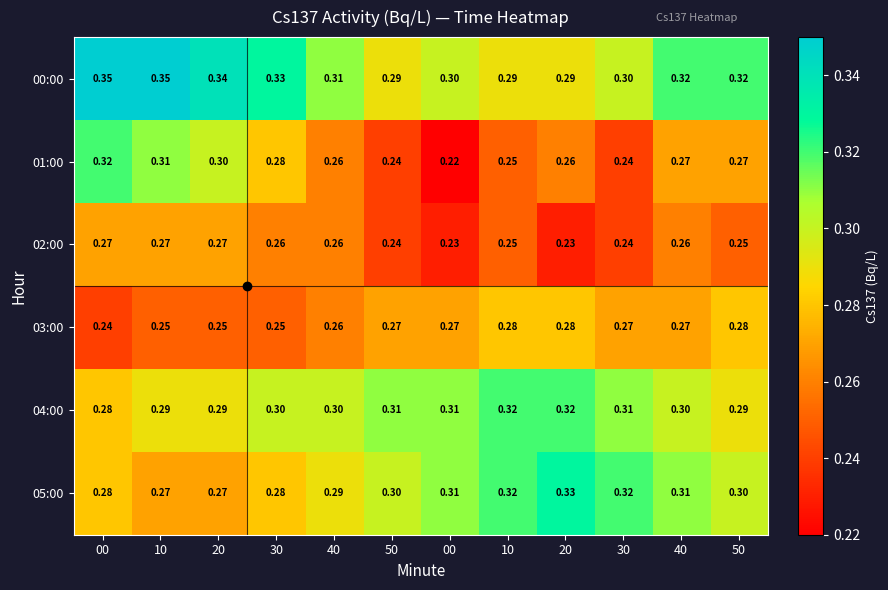

Which label corresponds to the largest value in the chart?

00